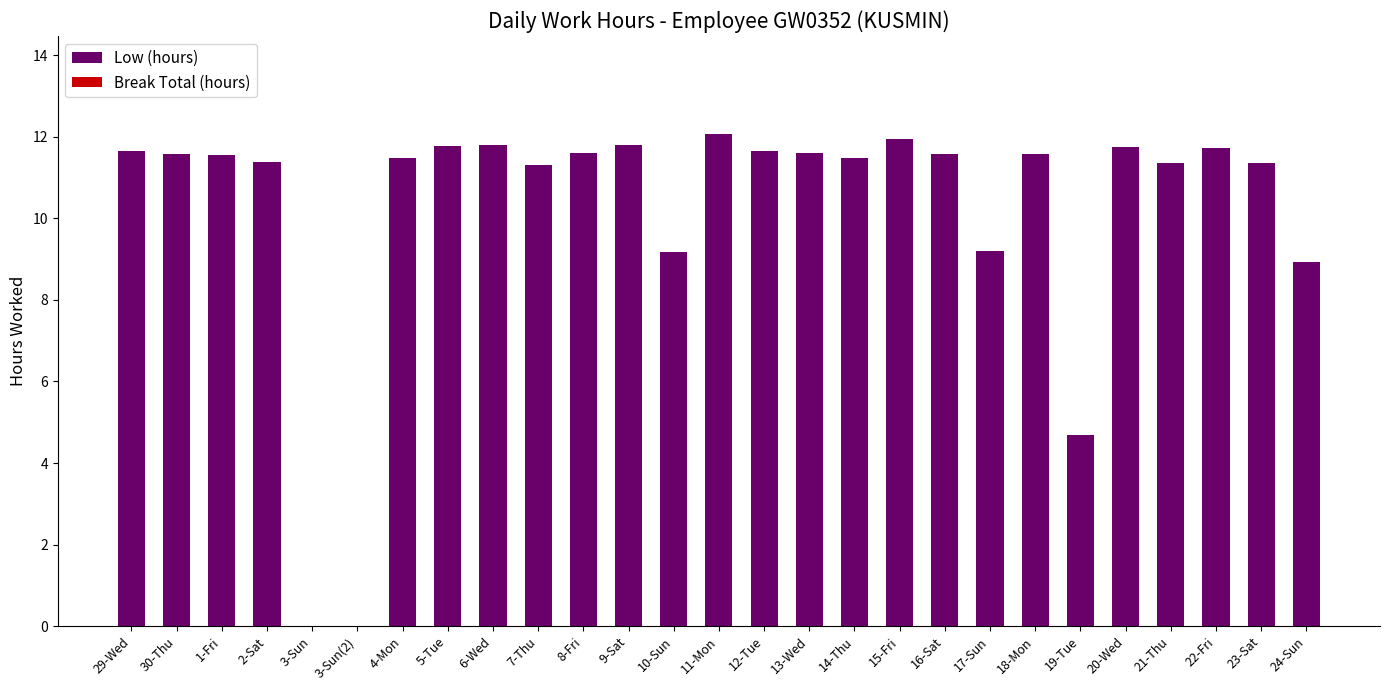

What is the change in value from 4-Mon to 20-Wed?

+0.3